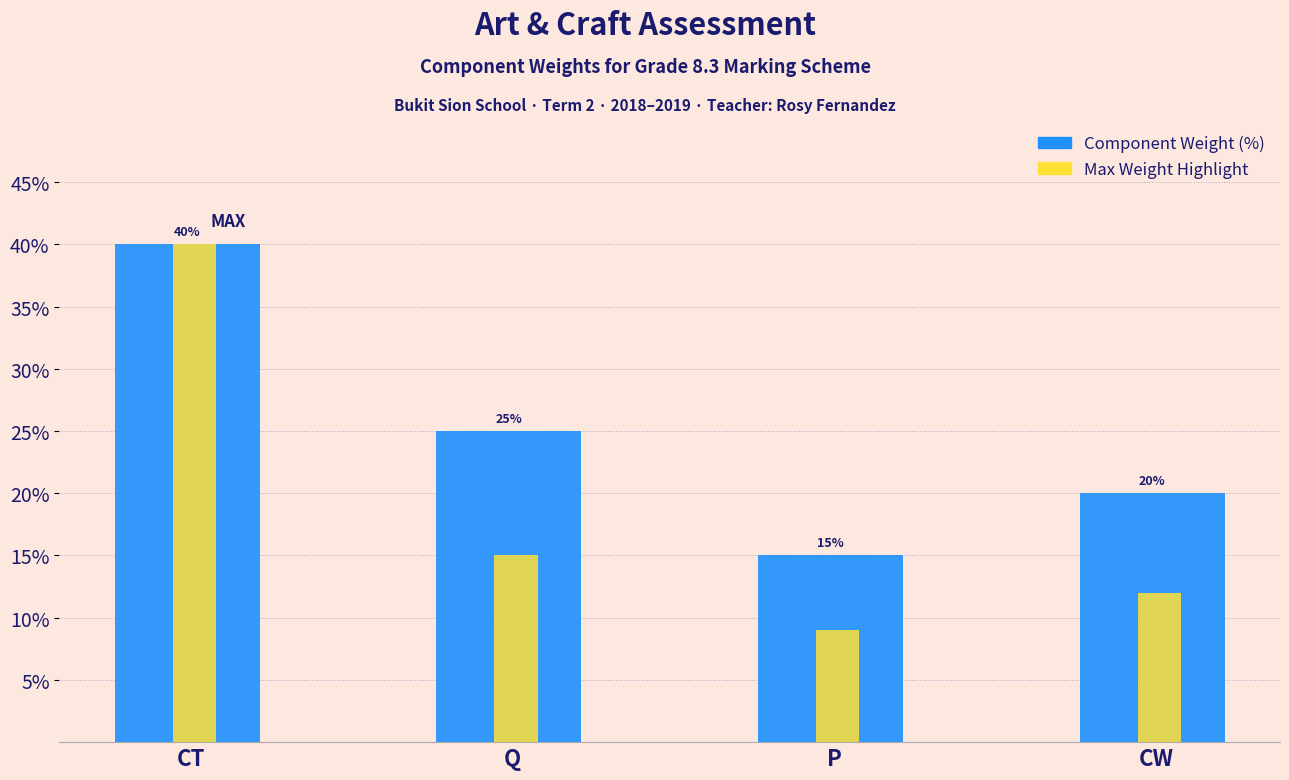

Count the number of categories in the chart.

4